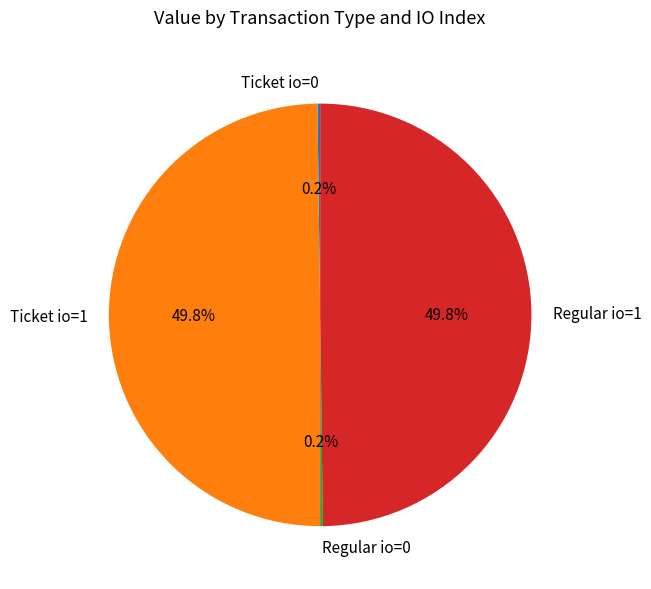

What percentage is NOT represented by Ticket io=1?

50.2%